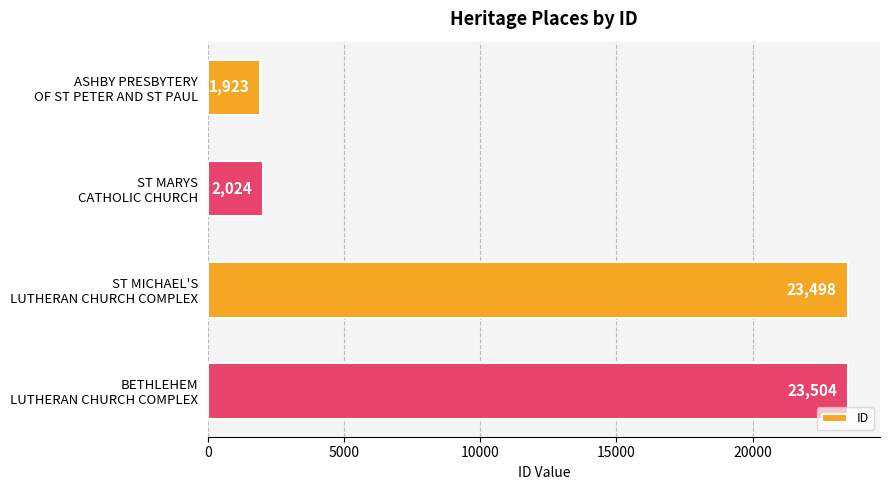

What is the value of the 1st bar from the top?

1923